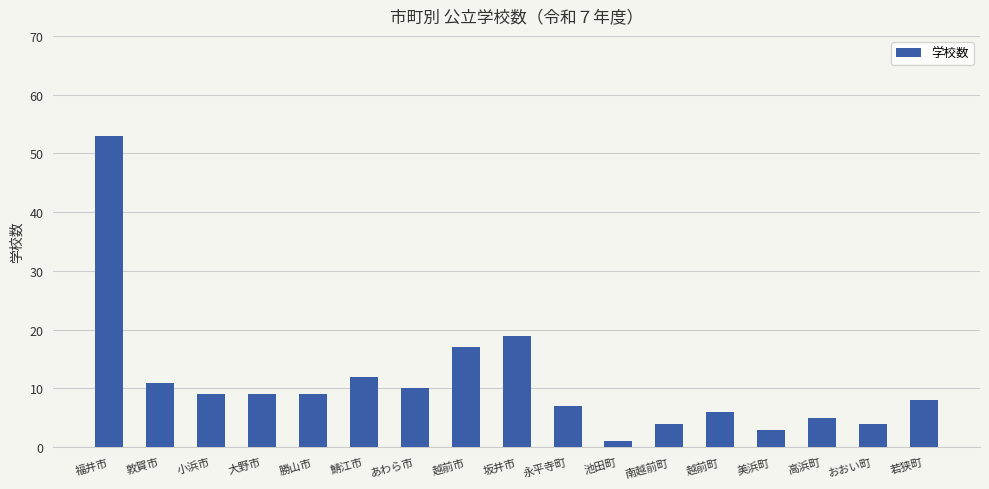

What is the greatest value displayed?

53